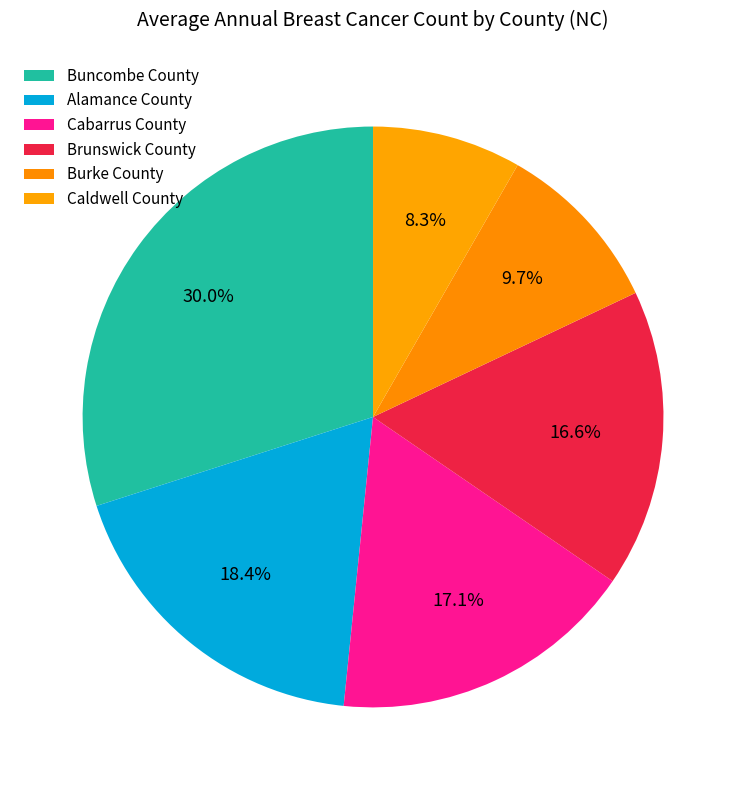

How many segments does this pie chart have?

6